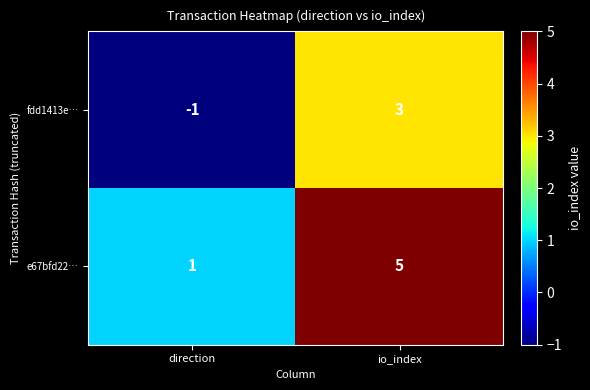

Reading left to right, extract all data points from this chart.

fdd1413e…: -1	3
e67bfd22…: 1	5